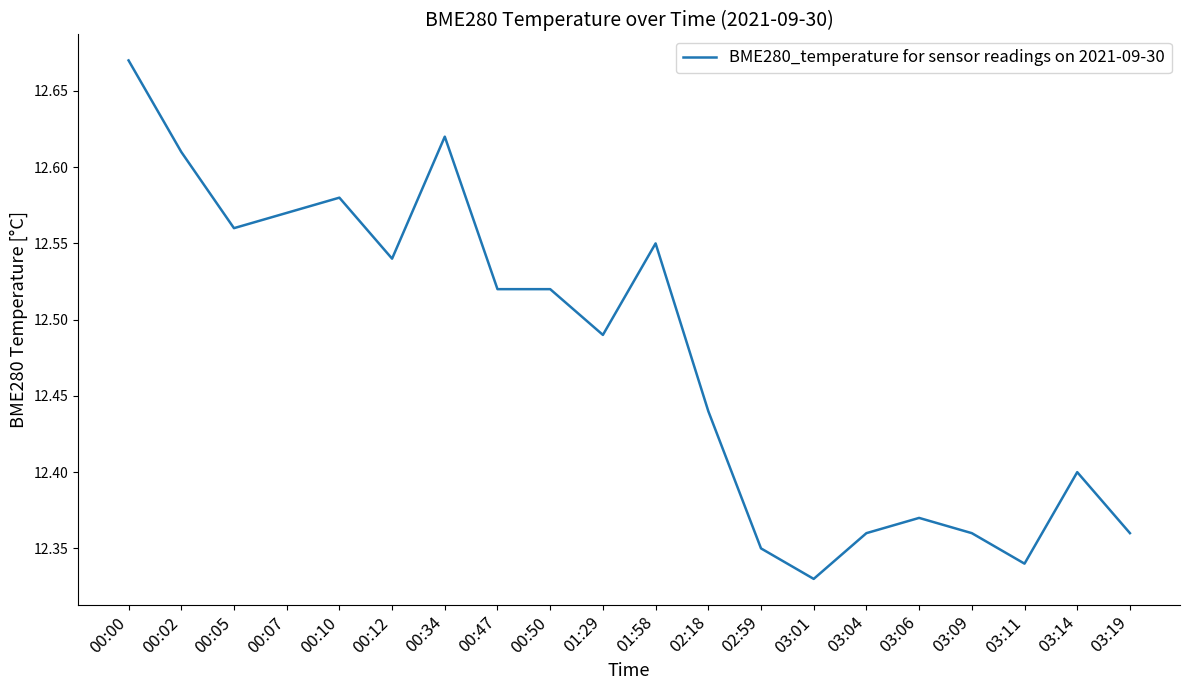

True or false: the data shows 17.3 at 02:59.

False